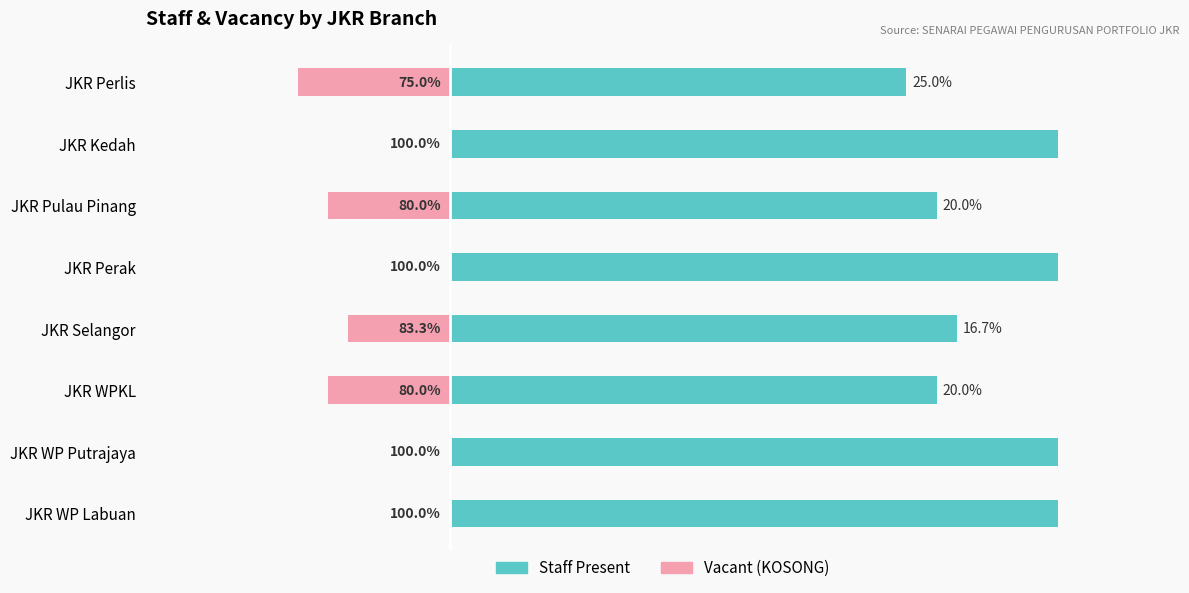

List the series in order of their overall mean, lowest first.

Vacant (KOSONG), Staff Present